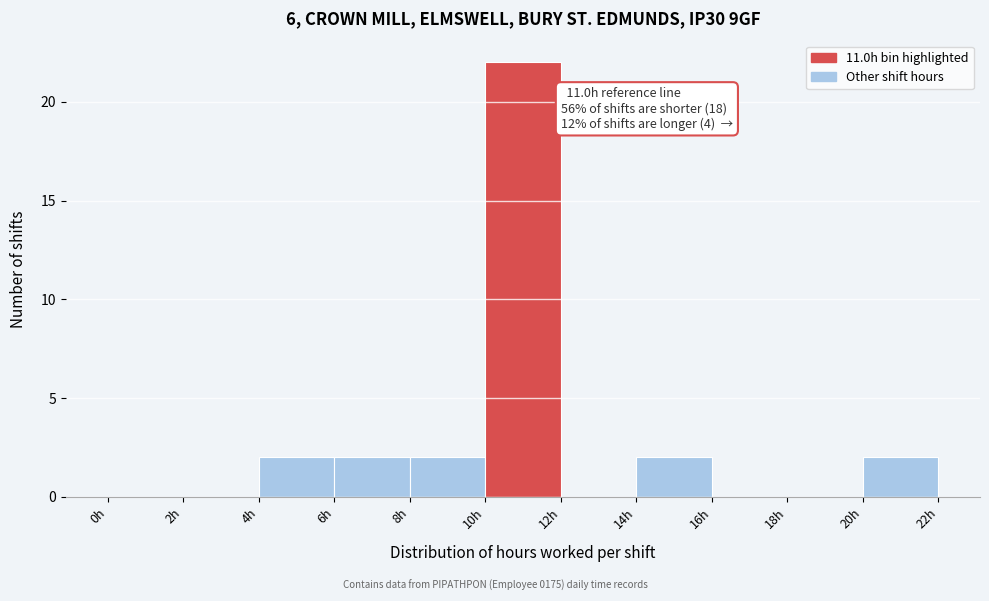

Which range on the x-axis has the tallest bar?

10 to 12